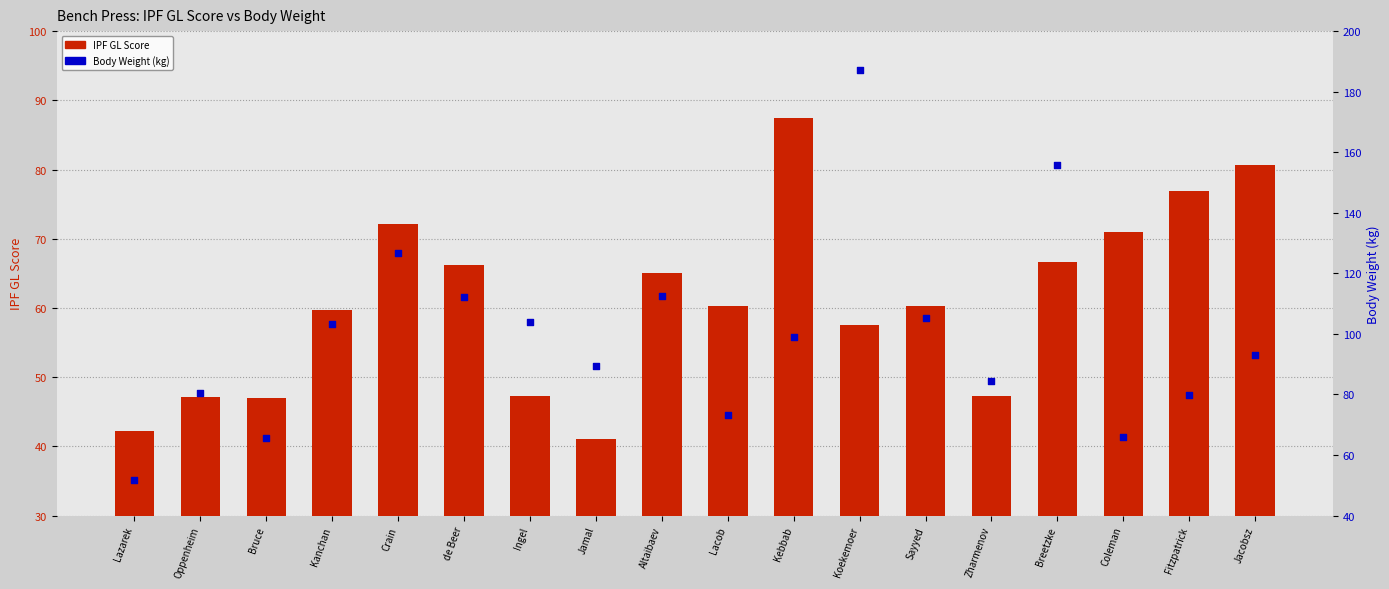

Which series has the largest total across all categories?

Body Weight (kg)